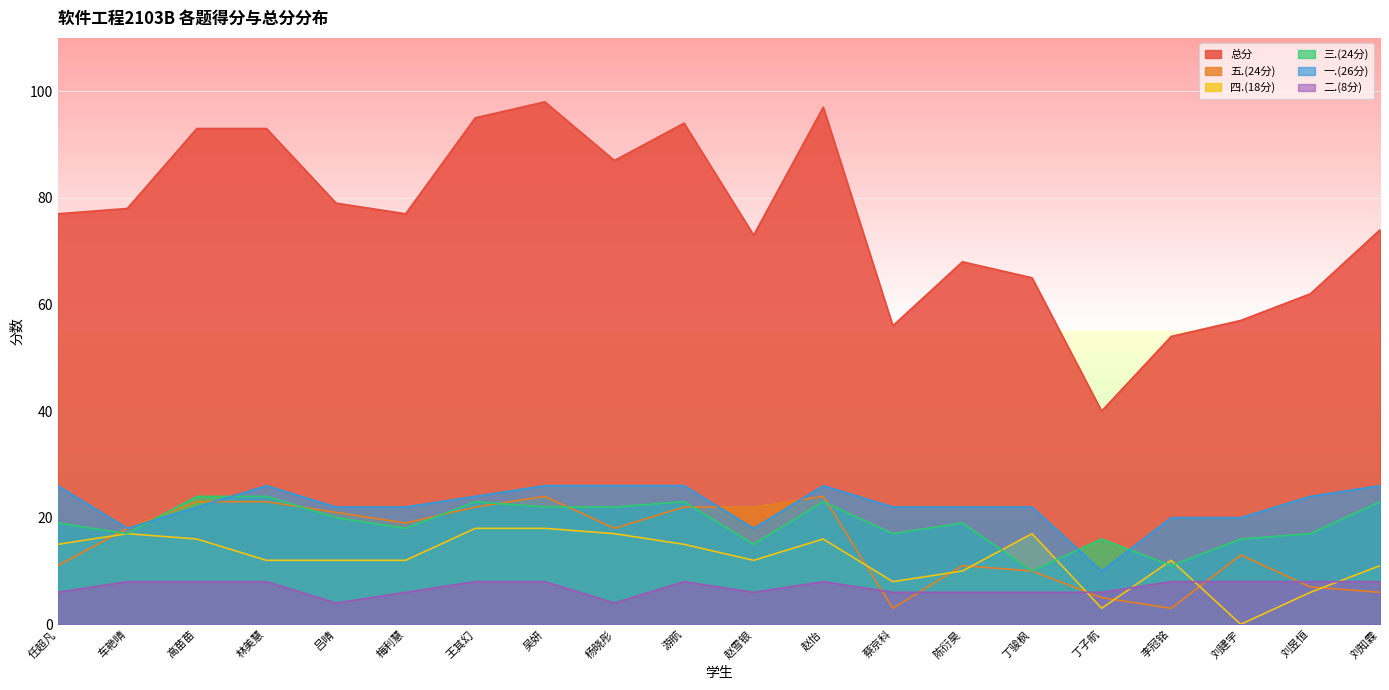

Between 吴妍 and 刘知霖, which series saw the biggest shift?

总分